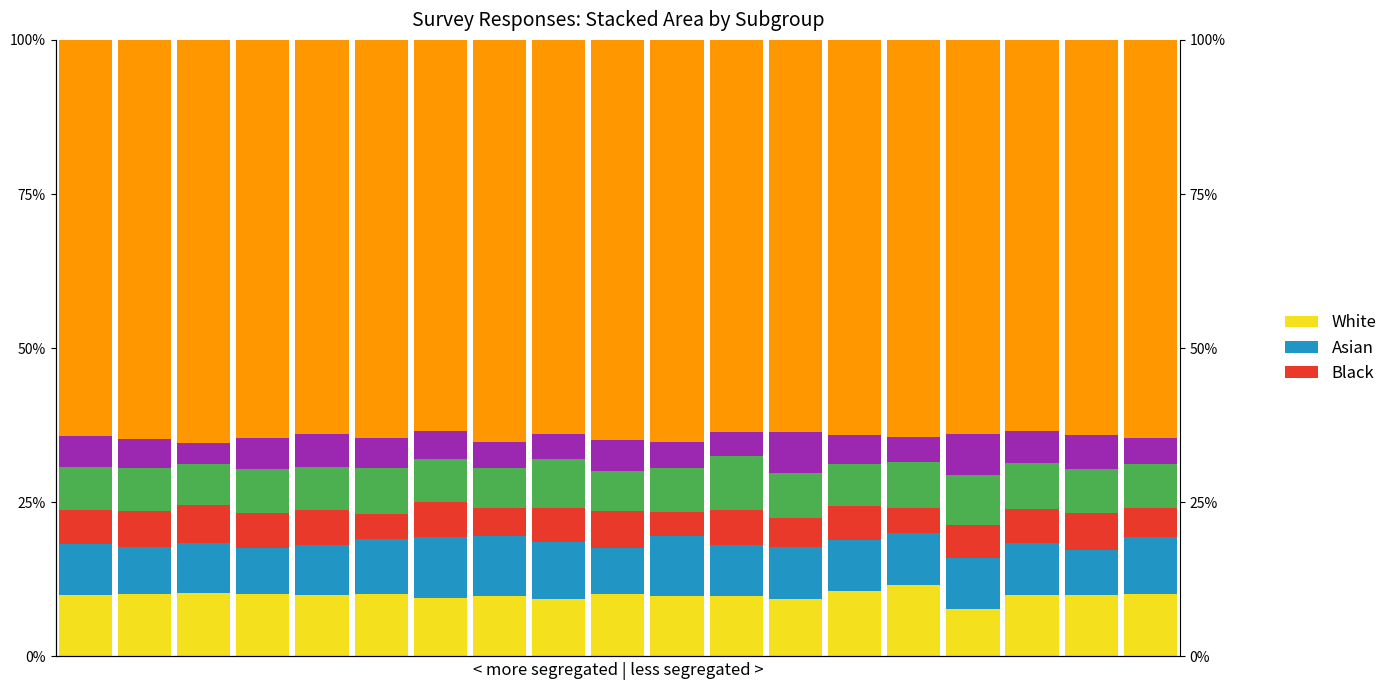

At how many categories does at least one series exceed 14?

19